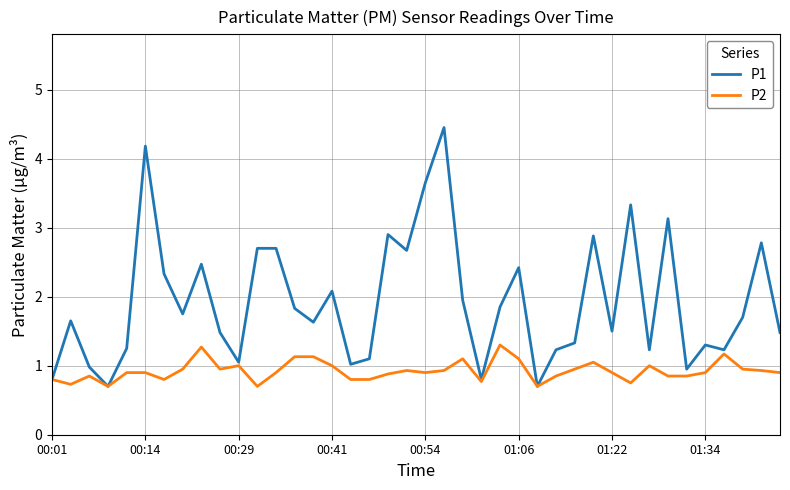

What is the highest value of the P1 series?

4.5